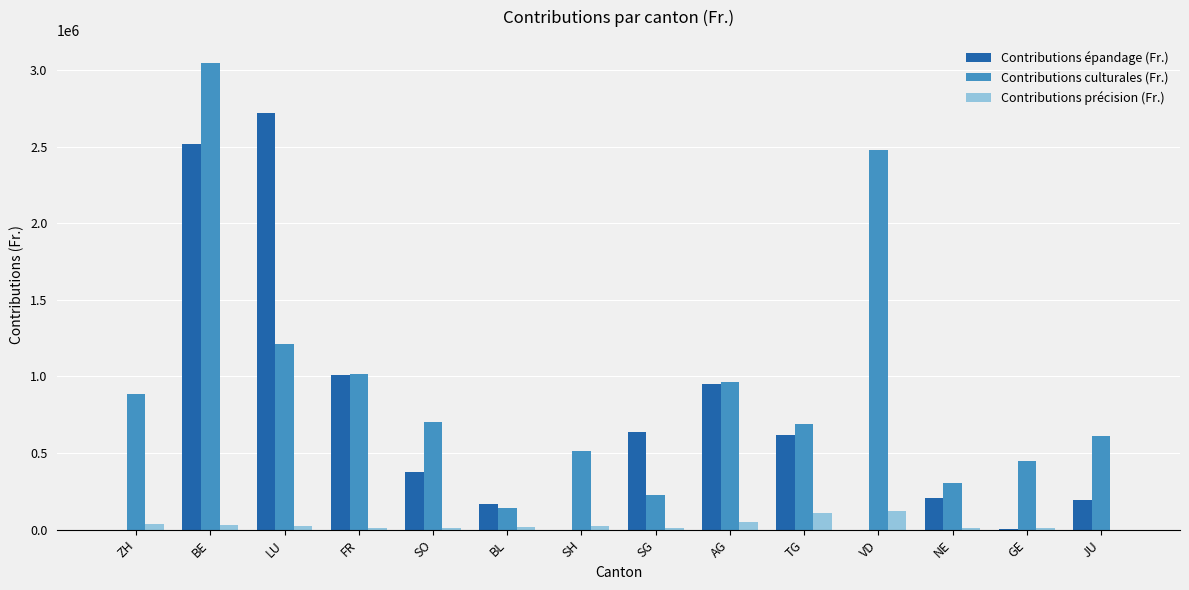

Is it true that Contributions précision (Fr.) equals 12515 at FR?

True